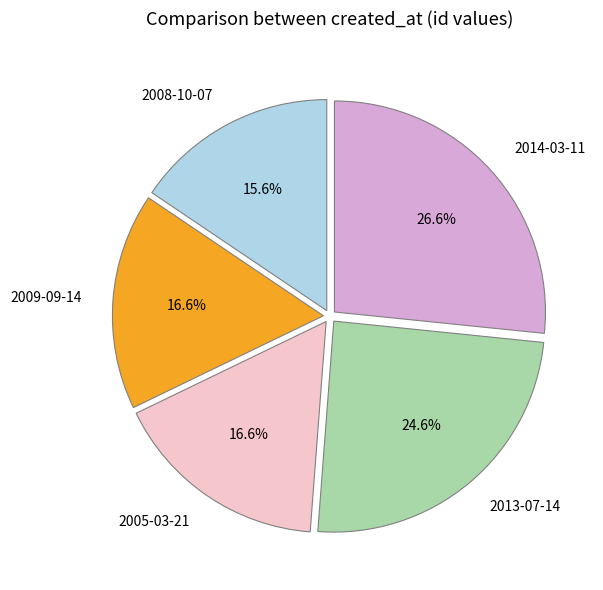

True or false: 2014-03-11 accounts for 19% of the total.

False